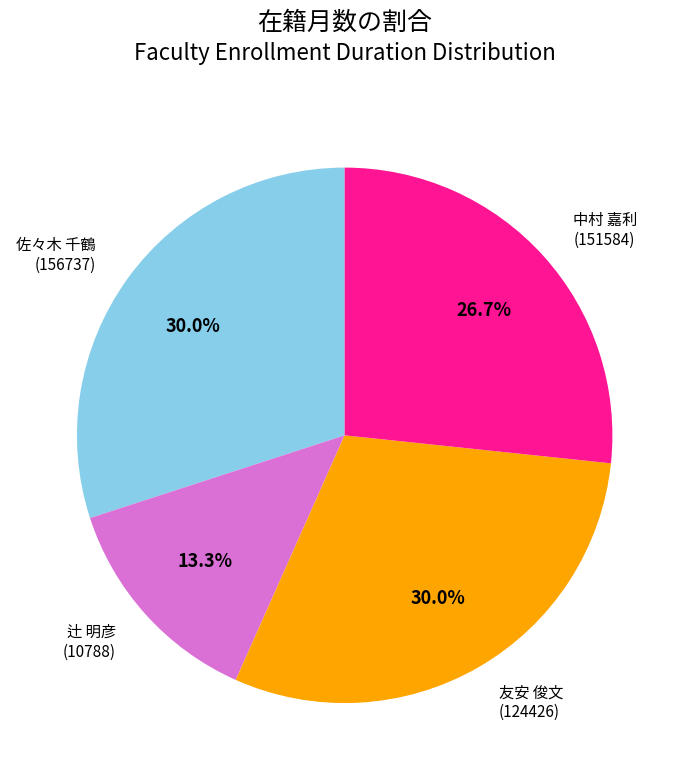

Does 友安 俊文 (124426) account for over 50% of the chart?

No